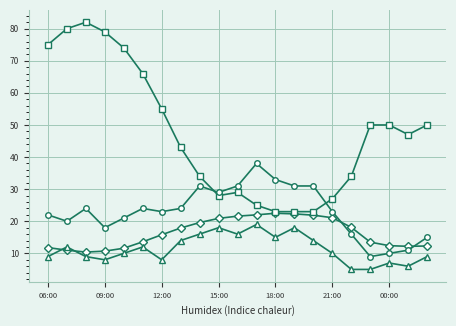

What is the minimum value shown in the chart?

5.0